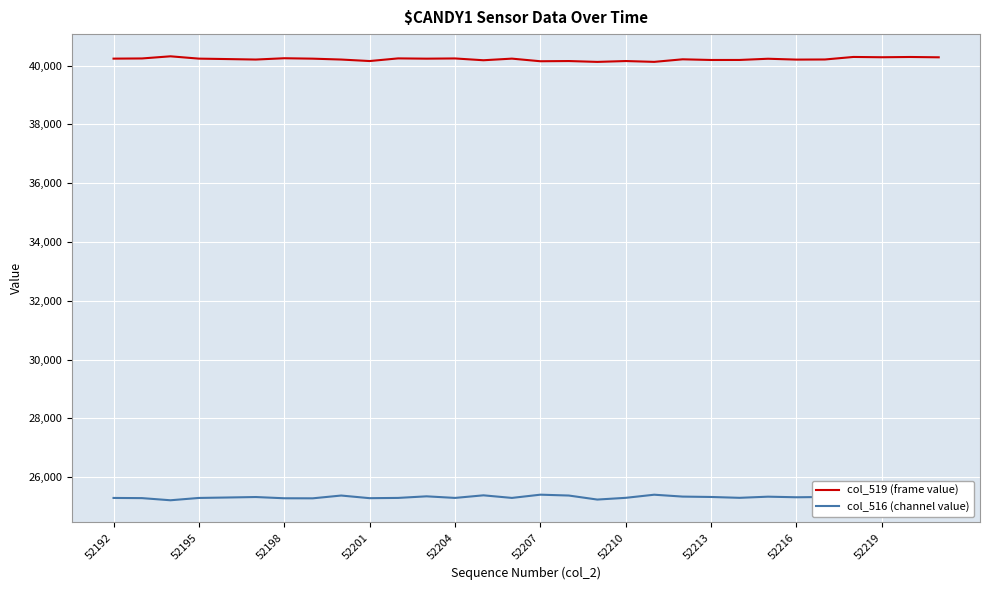

Rank the series by their average value, from lowest to highest.

col_516 (channel value), col_519 (frame value)